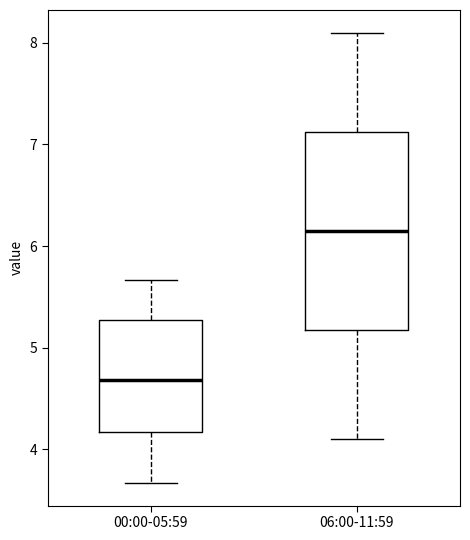

Reading left to right, read every box against the y-axis: the position of its median line, the range the box covers, and the ends of its whiskers. The values are not printed on the chart, so give them approximately, as read against the axis.

00:00-05:59: median 4.7, box 4.2 to 5.3, whiskers 3.7 to 5.7
06:00-11:59: median 6.2, box 5.2 to 7.1, whiskers 4.1 to 8.1